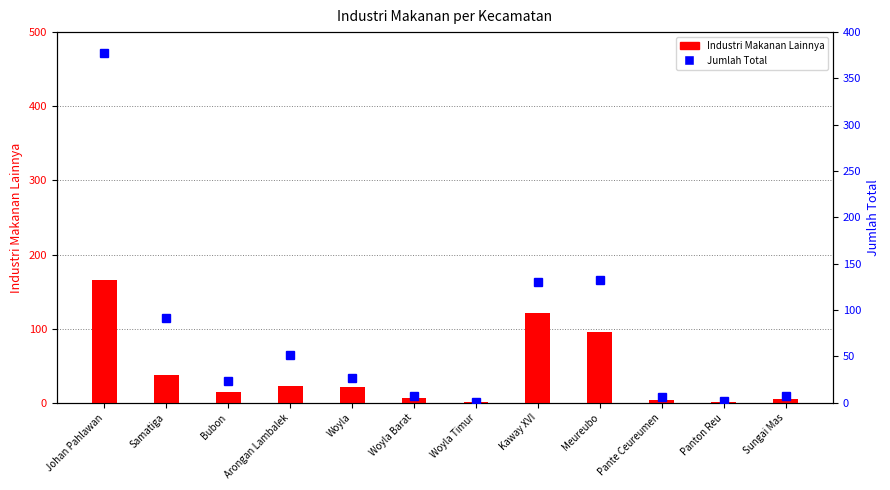

Reading left to right, extract all data points from this chart.

Industri Makanan Lainnya: Johan Pahlawan=165	Samatiga=37	Bubon=14	Arongan Lambalek=23	Woyla=22	Woyla Barat=6	Woyla Timur=1	Kaway XVI=121	Meureubo=95	Pante Ceureumen=4	Panton Reu=1	Sungai Mas=5
Jumlah Total: Johan Pahlawan=378	Samatiga=91	Bubon=24	Arongan Lambalek=52	Woyla=27	Woyla Barat=7	Woyla Timur=1	Kaway XVI=130	Meureubo=132	Pante Ceureumen=6	Panton Reu=2	Sungai Mas=7